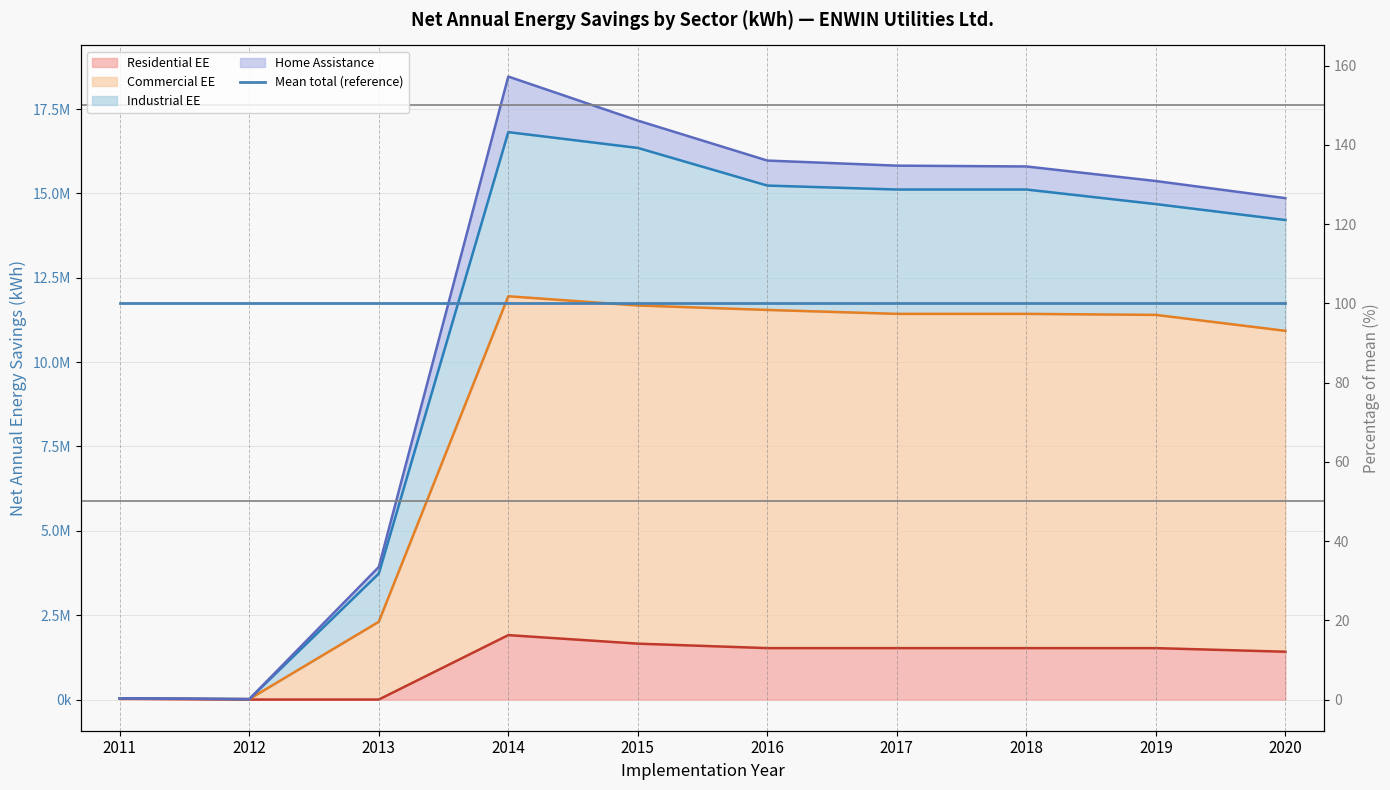

How many lines are shown in the chart?

5